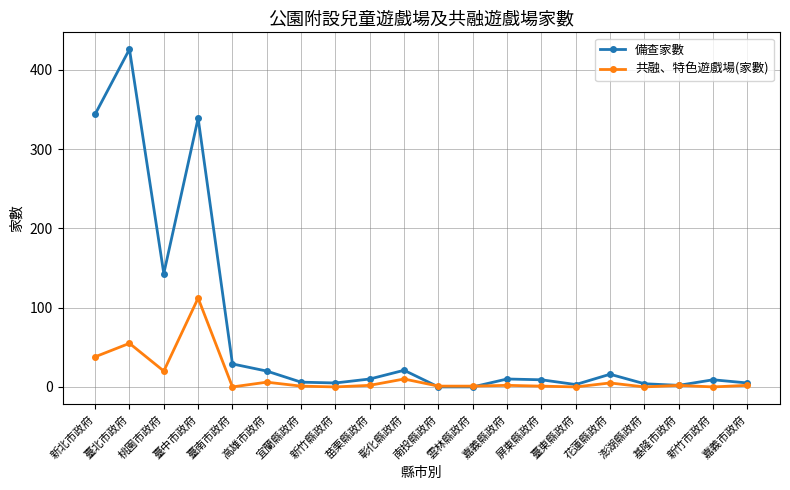

At which label does 共融、特色遊戲場(家數) reach its peak?

臺中市政府